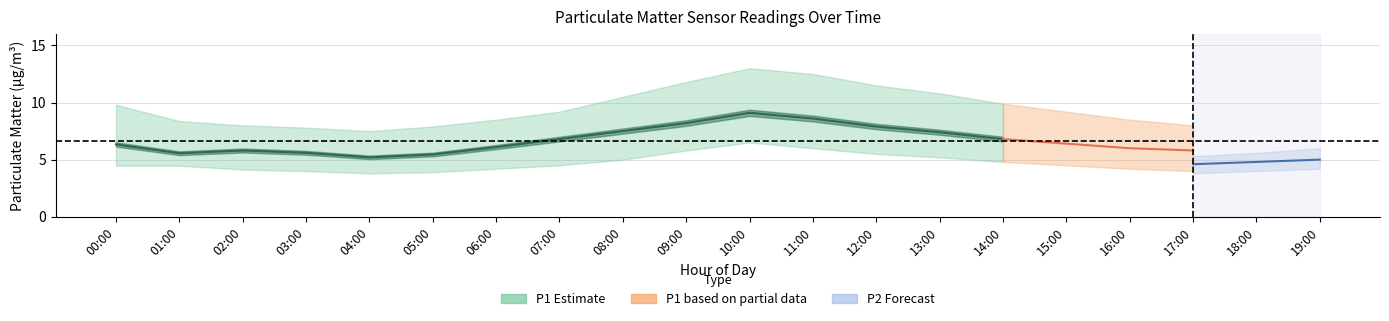

Where is the first local maximum for P1_upper?

10:00